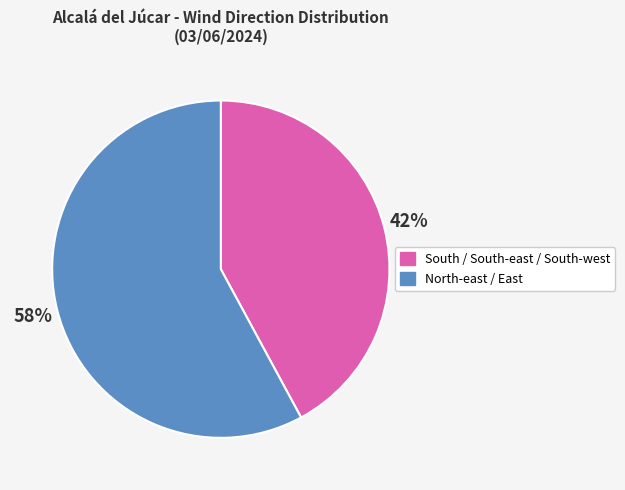

To the nearest percent, what portion does North-east / East represent?

58%